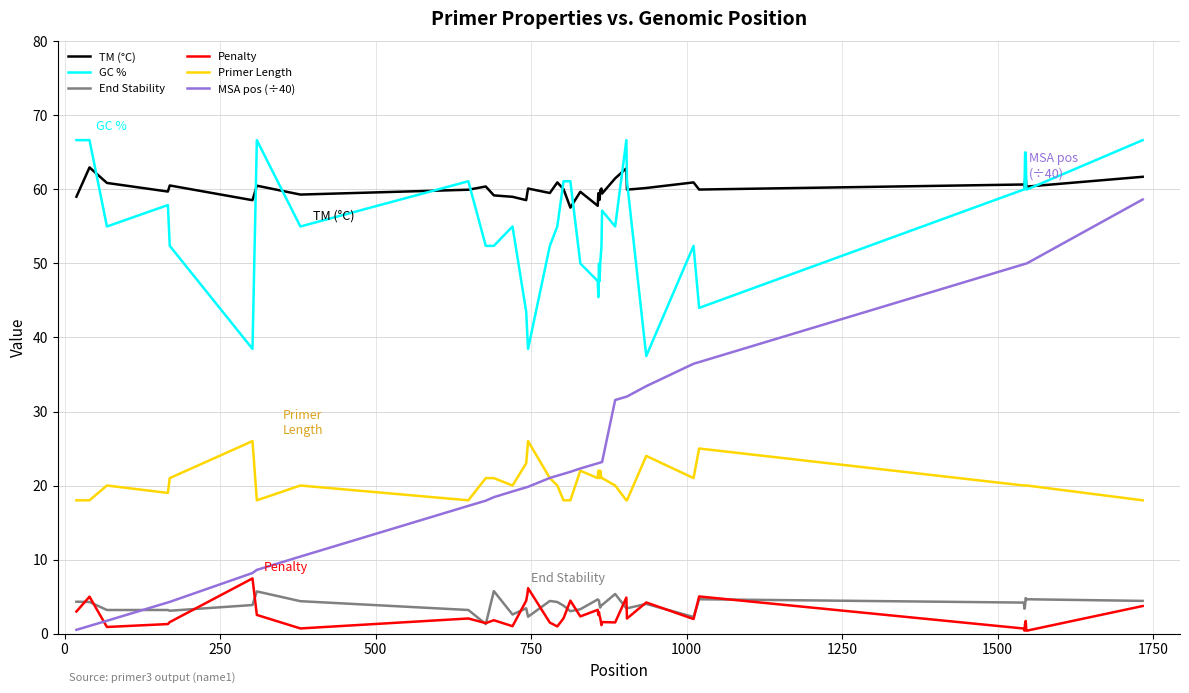

Which series has the widest spread of values?

MSA pos (÷40)